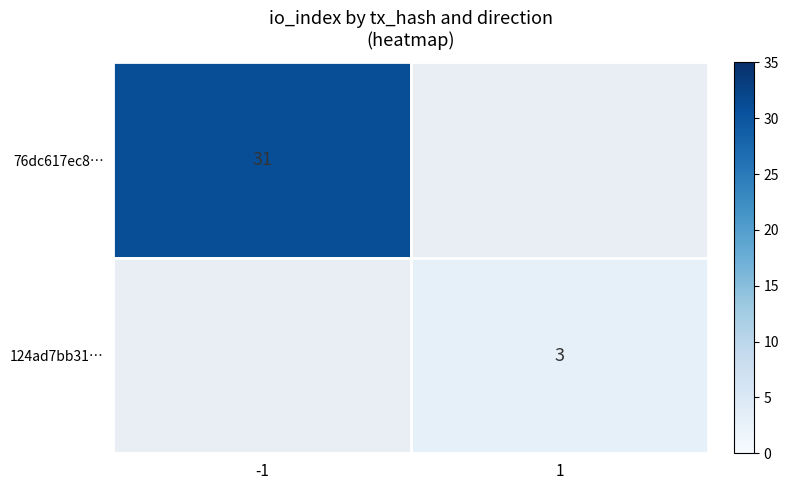

Is the value of 76dc617ec8… at -1 greater than the value of 124ad7bb31… at 1?

Yes